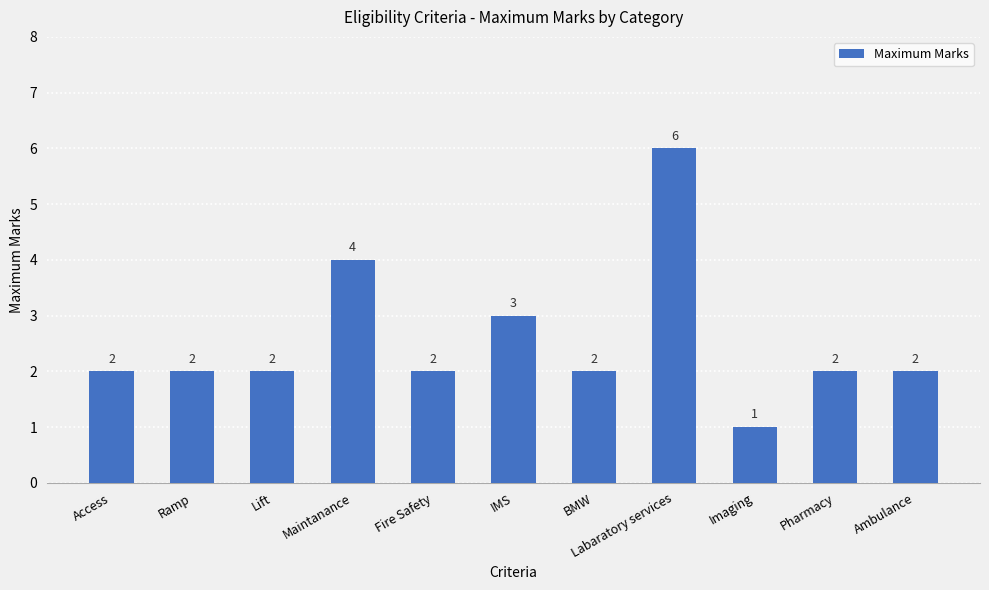

Reading right to left, list all the values displayed in this chart.

Ambulance=2	Pharmacy=2	Imaging=1	Labaratory services=6	BMW=2	IMS=3	Fire Safety=2	Maintanance=4	Lift=2	Ramp=2	Access=2